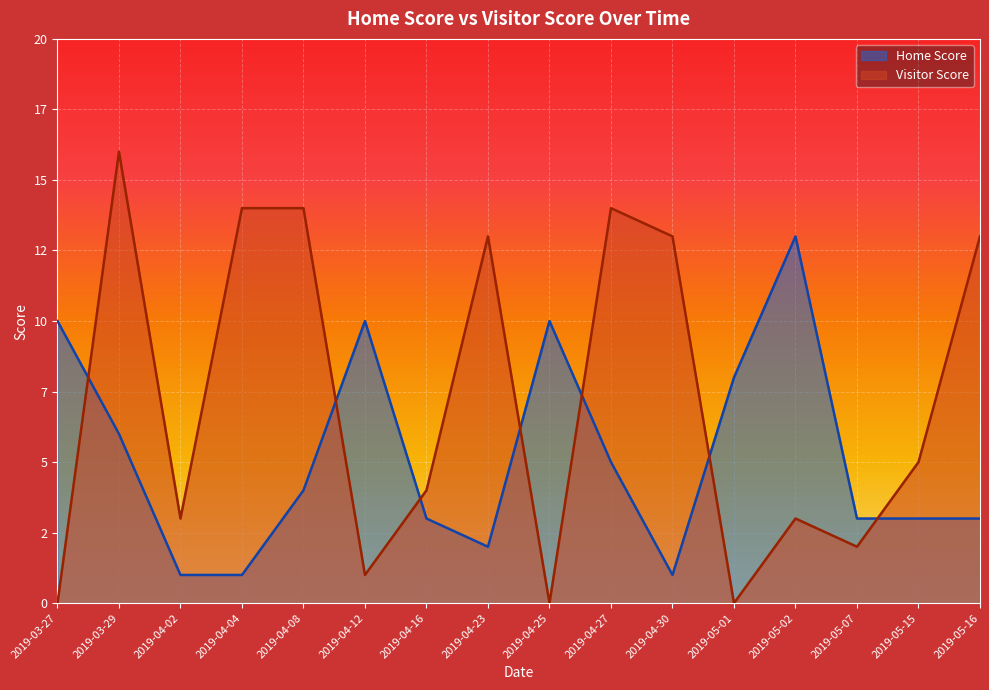

What are all the series names shown in the legend?

Home Score, Visitor Score